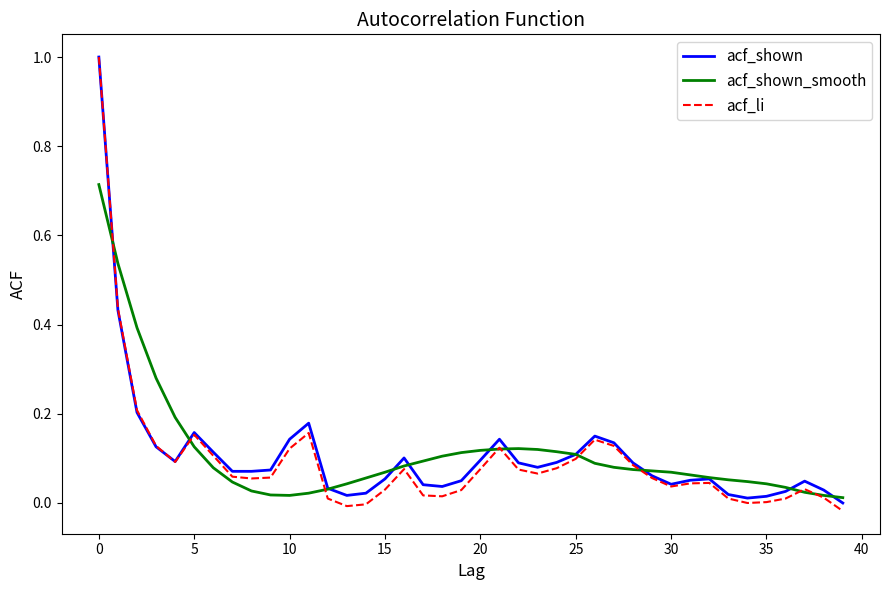

What is the maximum value for acf_shown?

1.0